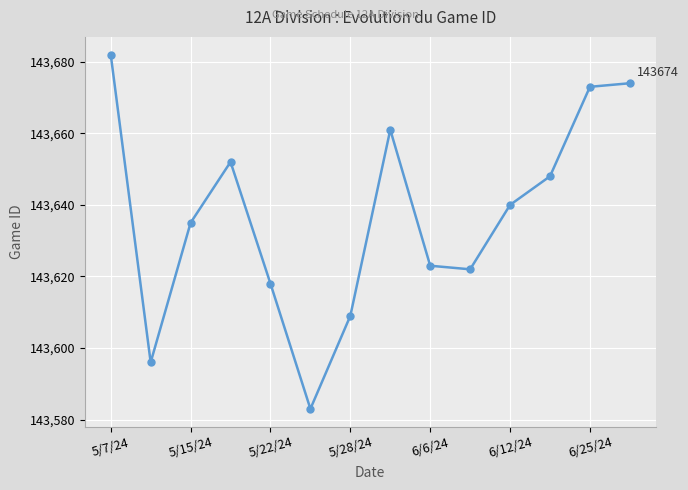

What is the value of the 13th point from the left?

143673